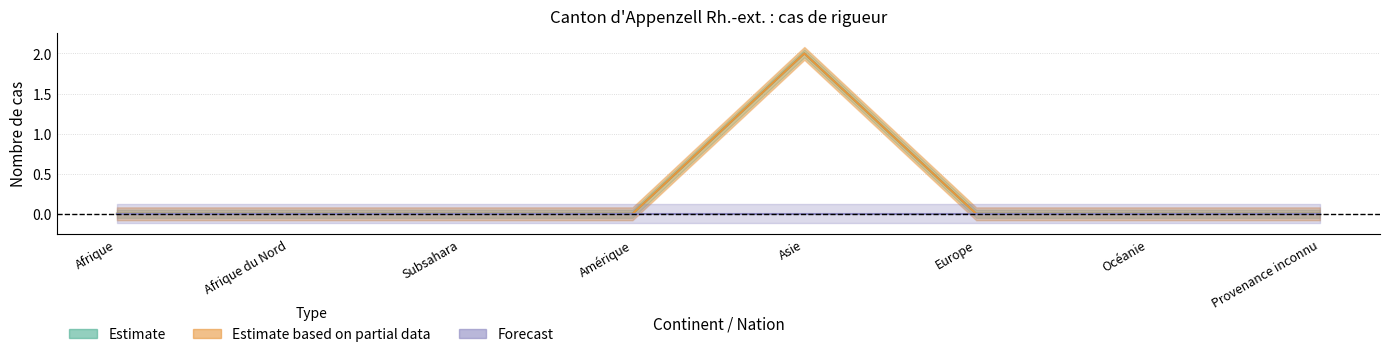

True or false: Demandes (rigueur après adm.) and Refus (rigueur après adm.) cross at least once.

False